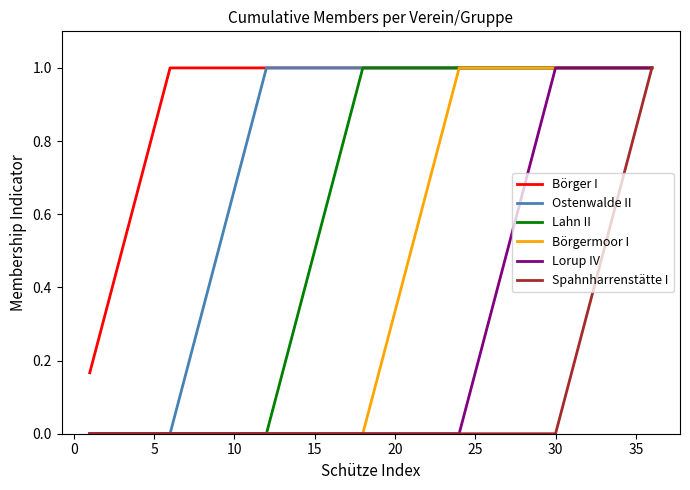

List the series in order of their overall mean, lowest first.

Spahnharrenstätte I, Lorup IV, Börgermoor I, Lahn II, Ostenwalde II, Börger I